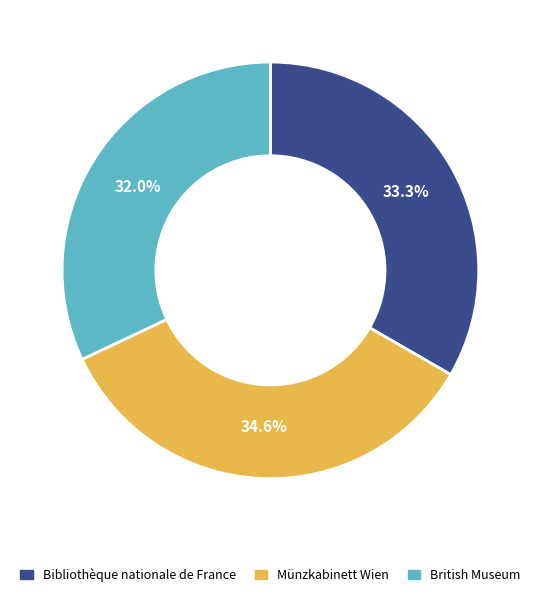

To the nearest percent, what is the average slice percentage?

33%